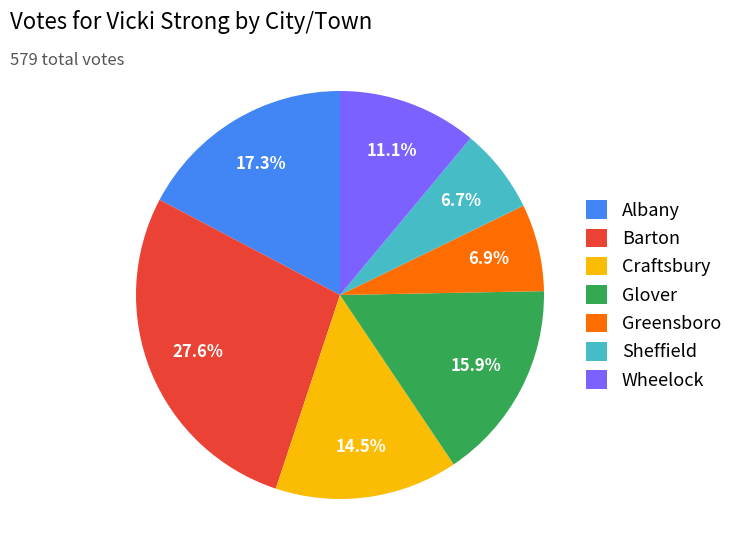

To the nearest percent, what is the difference between the largest and smallest slice percentages?

21%